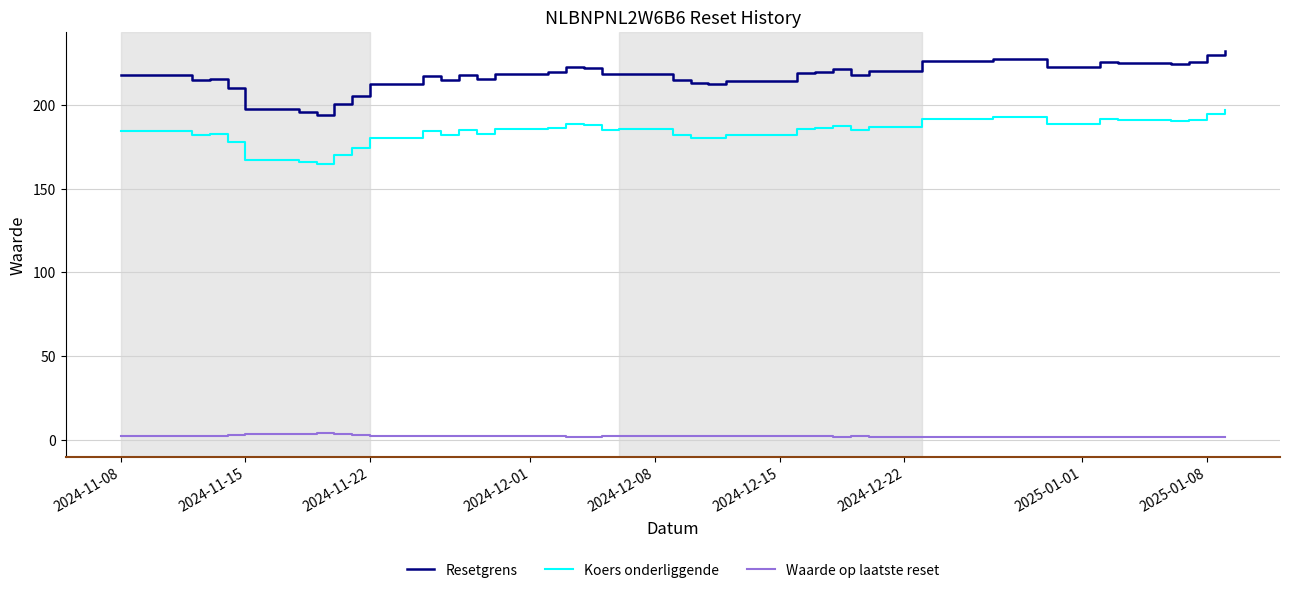

True or false: Waarde op laatste reset and Koers onderliggende cross at least once.

False